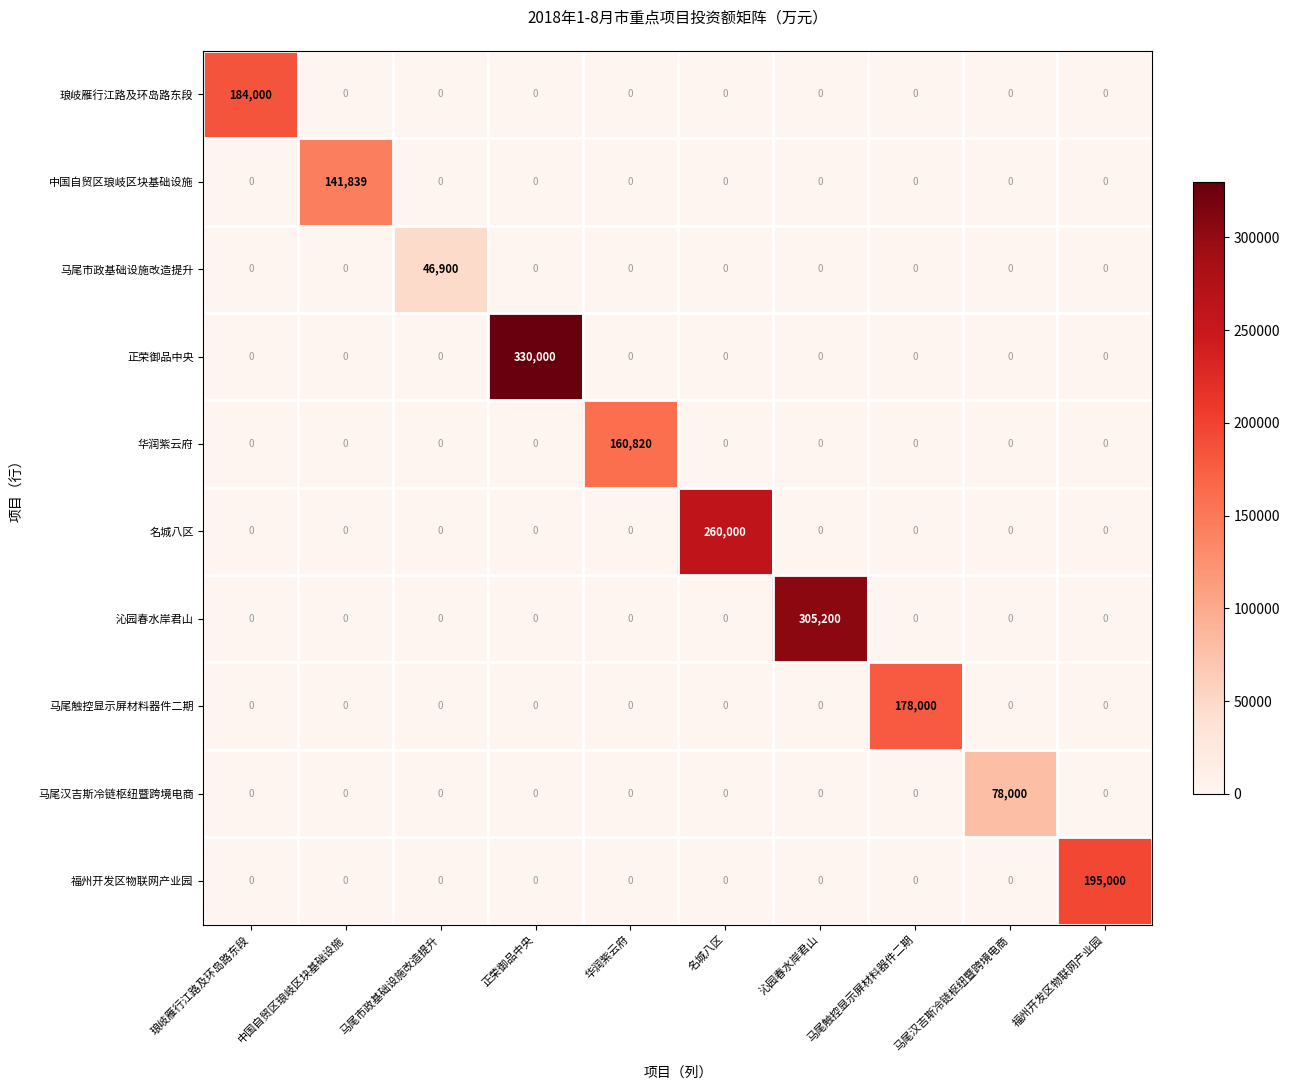

Which label corresponds to the largest value in the chart?

正荣御品中央